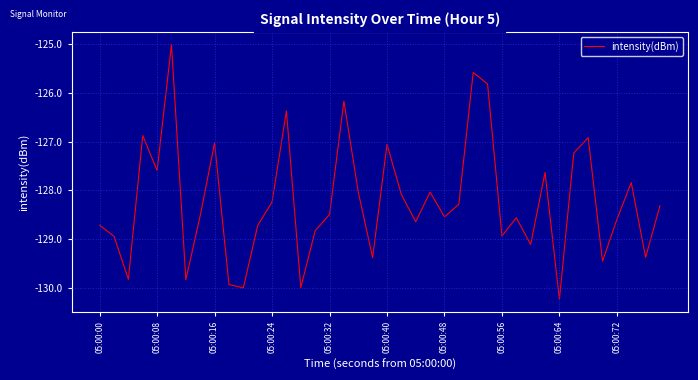

What is the maximum value shown in the chart?

-125.0